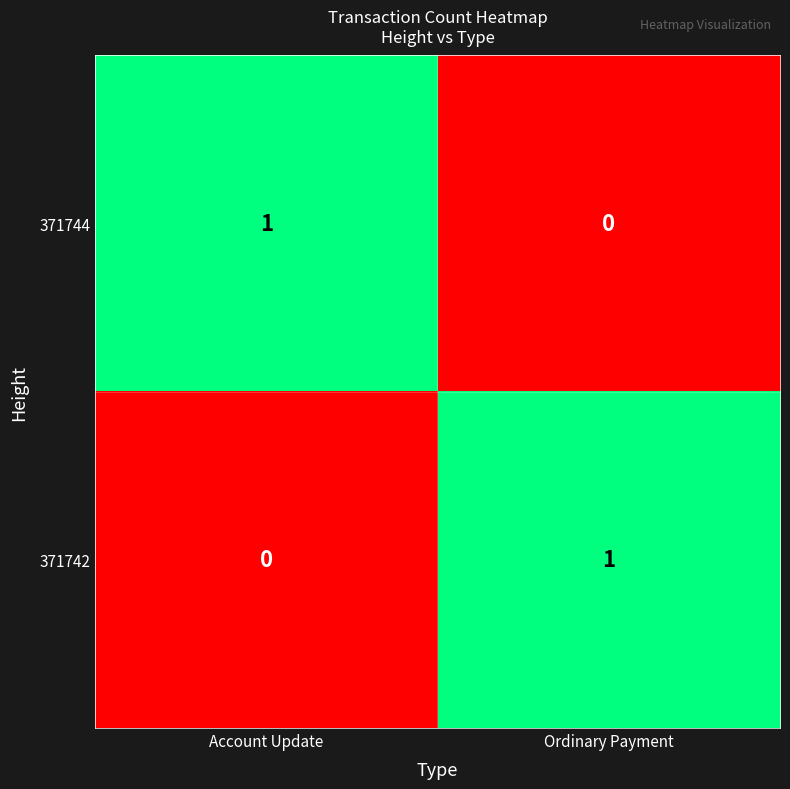

Reading left to right, transcribe all the data shown in this chart.

371744: 1	0
371742: 0	1